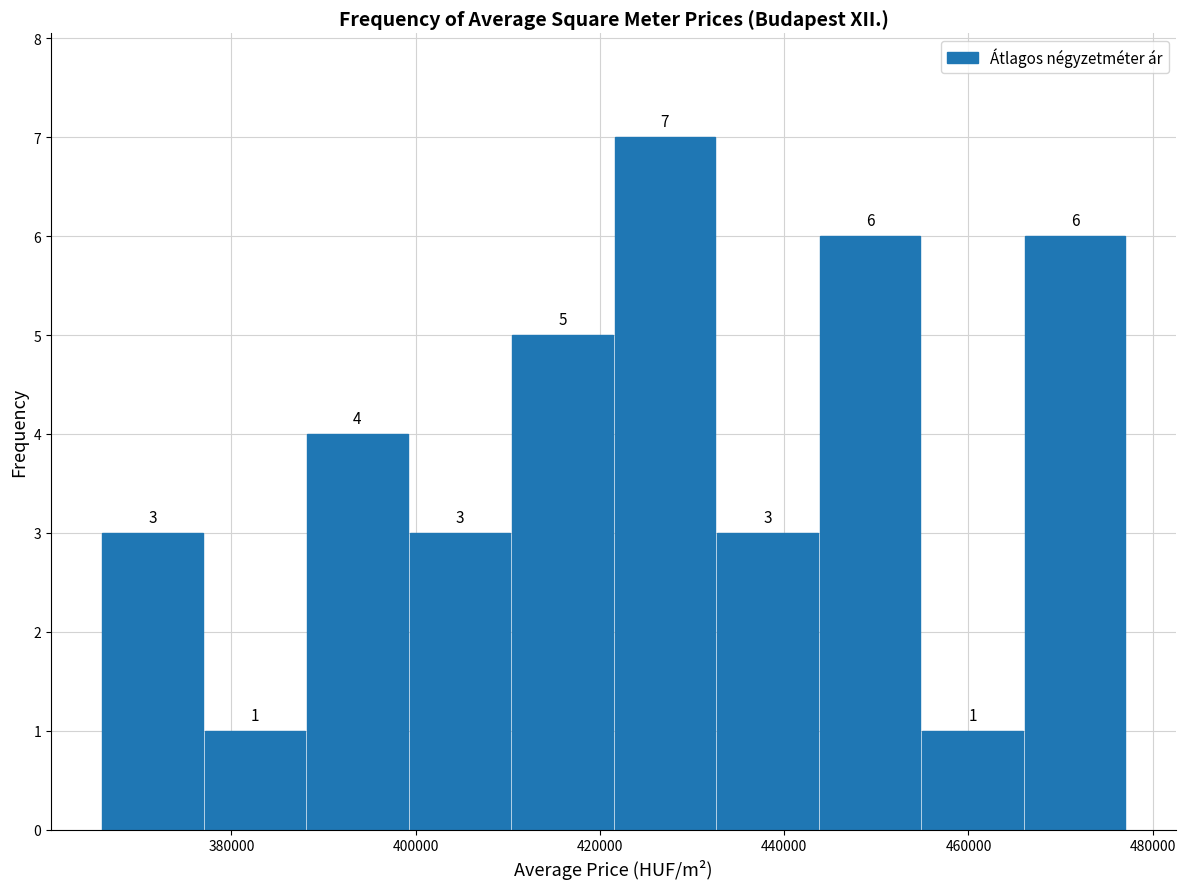

Reading left to right, list every bar in this chart as the range it spans on the x-axis followed by its height. The bar edges are not printed on the chart, so give them approximately, as read against the axis.

366000 to 376000: 3
376000 to 388000: 1
388000 to 400000: 4
400000 to 410000: 3
410000 to 422000: 5
422000 to 432000: 7
432000 to 444000: 3
444000 to 454000: 6
454000 to 466000: 1
466000 to 478000: 6